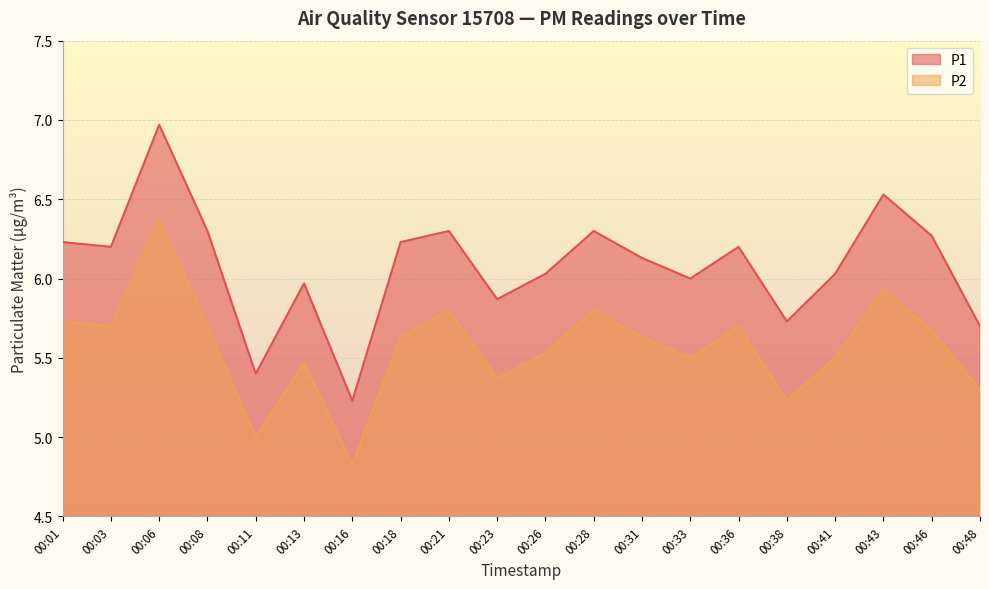

How many data points in P1 are less than 6?

6